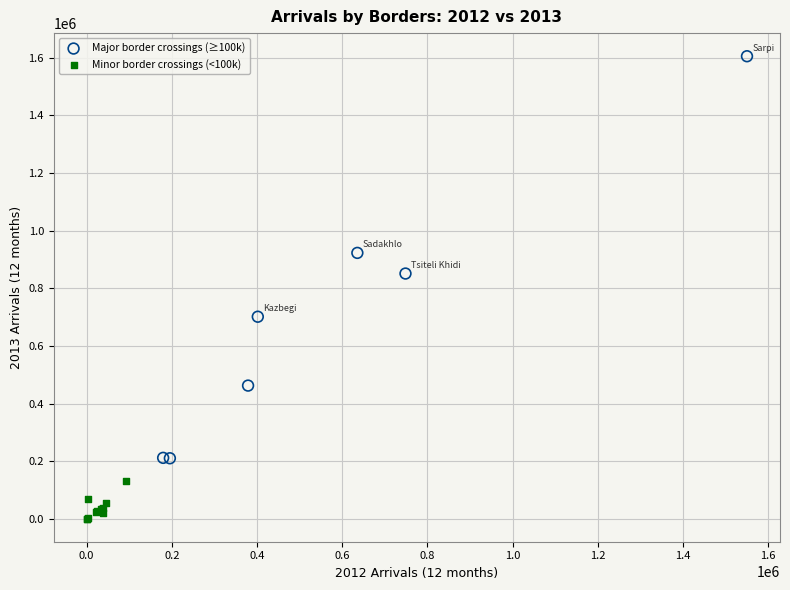

Which series has the largest Y range (max minus min)?

Major border crossings (≥100k)